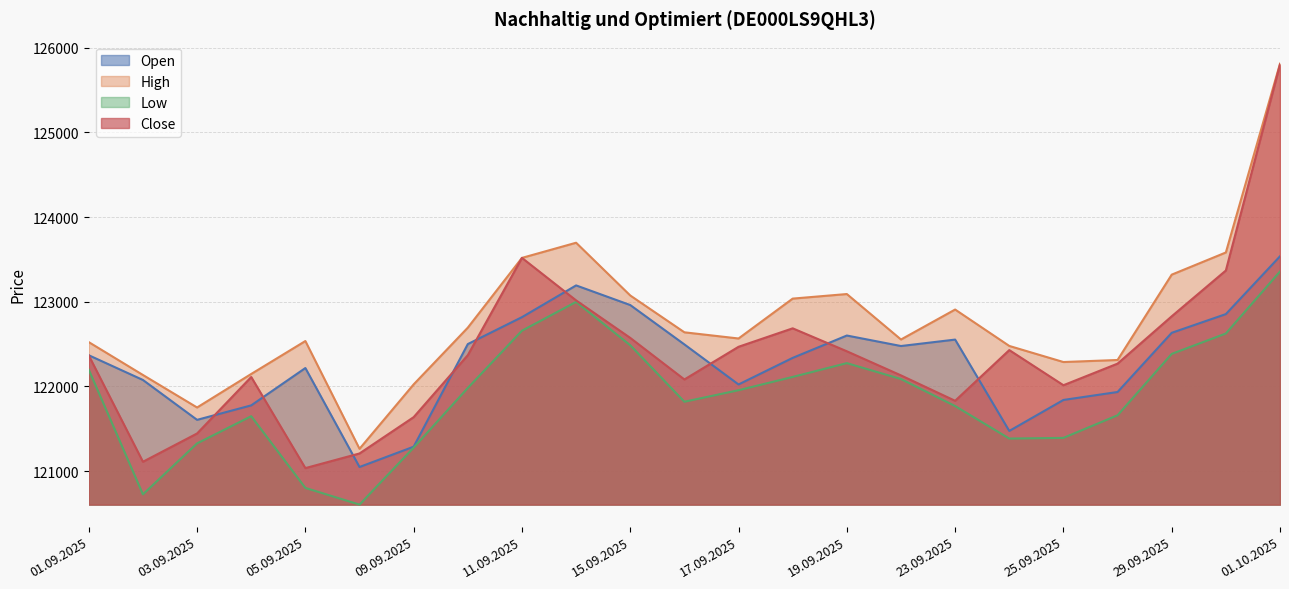

What is the sum of the Close values at 12.09.2025 and 16.09.2025?

245098